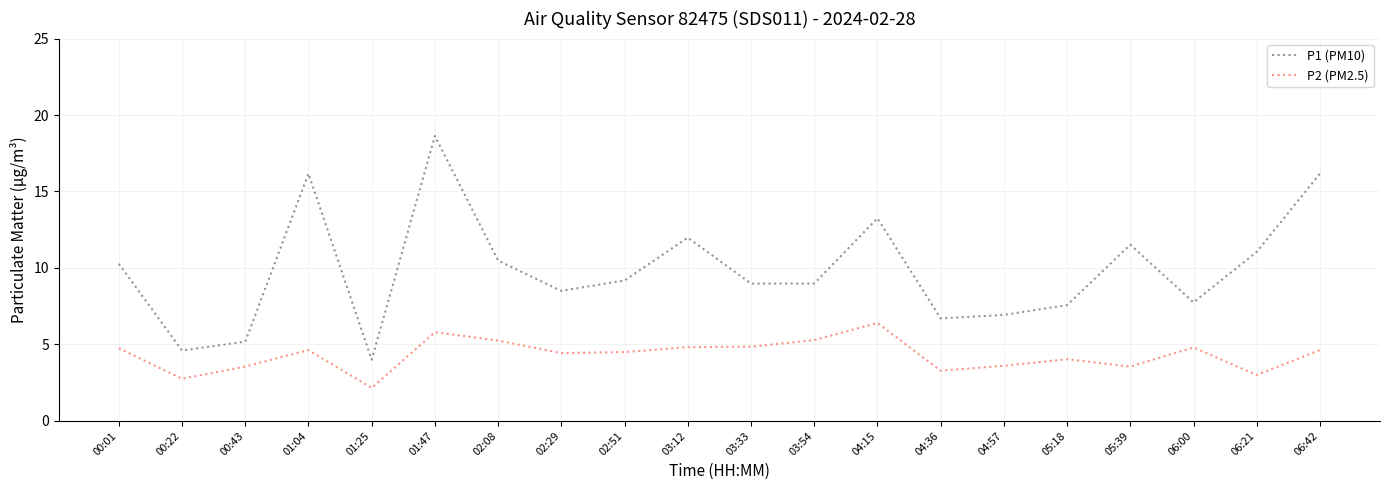

At which category does P1 (PM10) reach its first local peak?

01:04